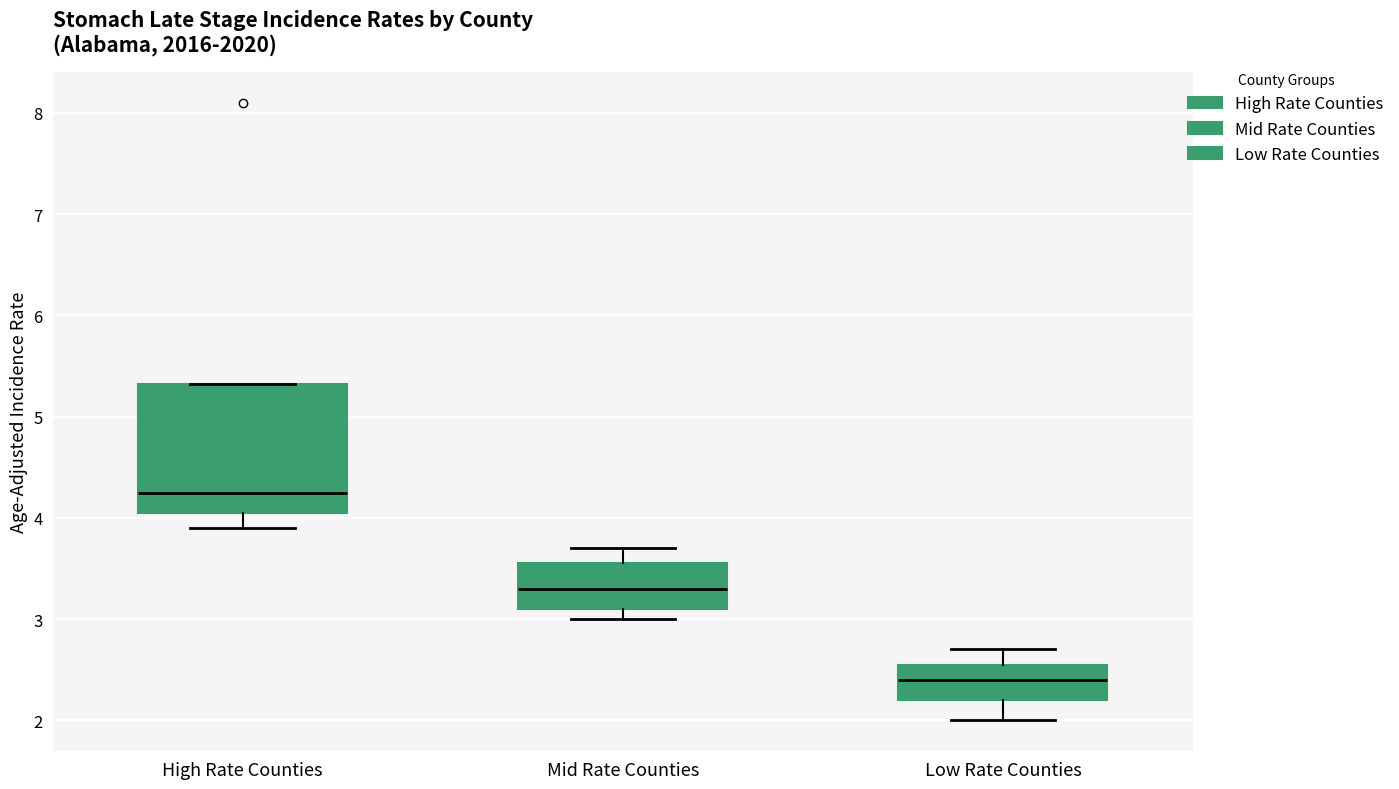

Which box has the lowest median line?

Low Rate Counties